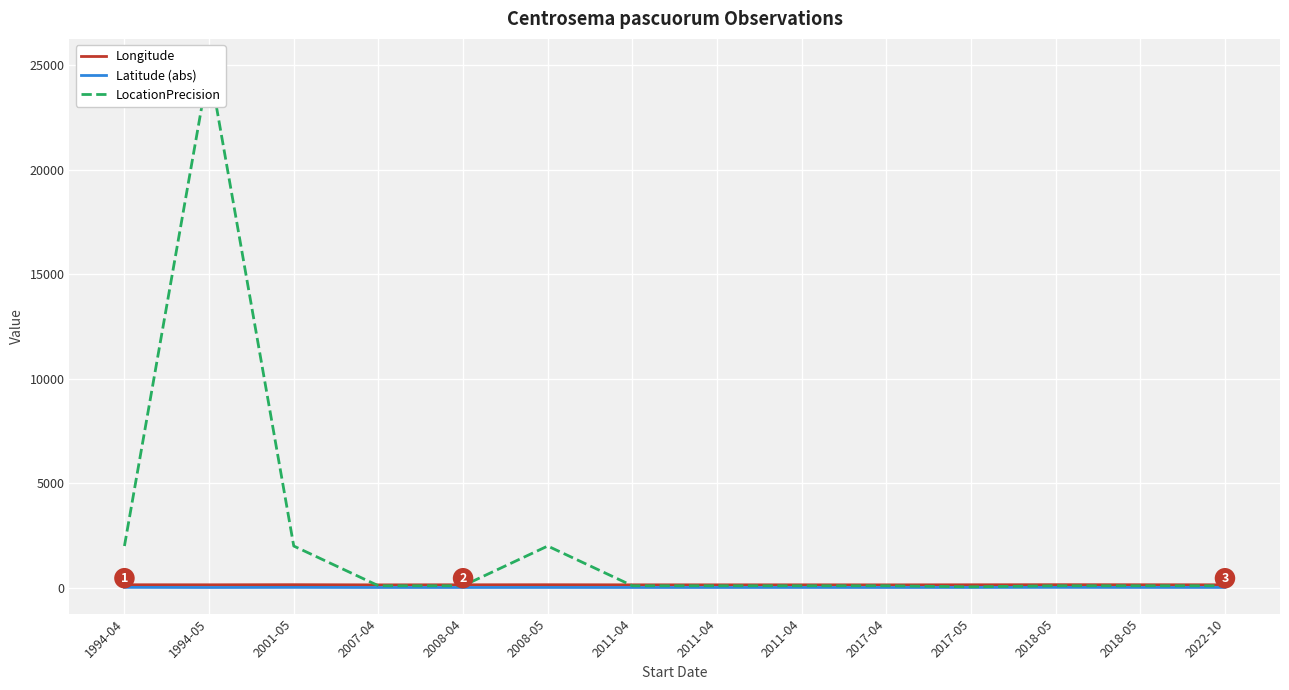

Count the number of data series in this chart.

3